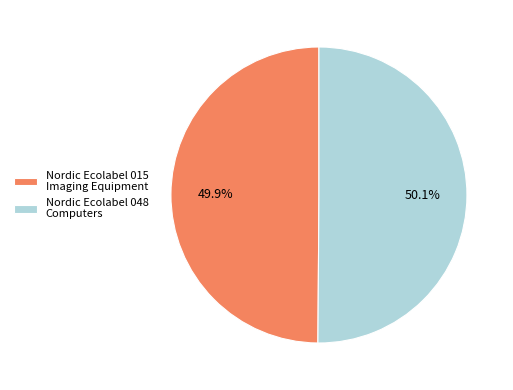

Do Nordic Ecolabel 048 Computers and Nordic Ecolabel 015 Imaging Equipment together represent more than half of the pie?

Yes